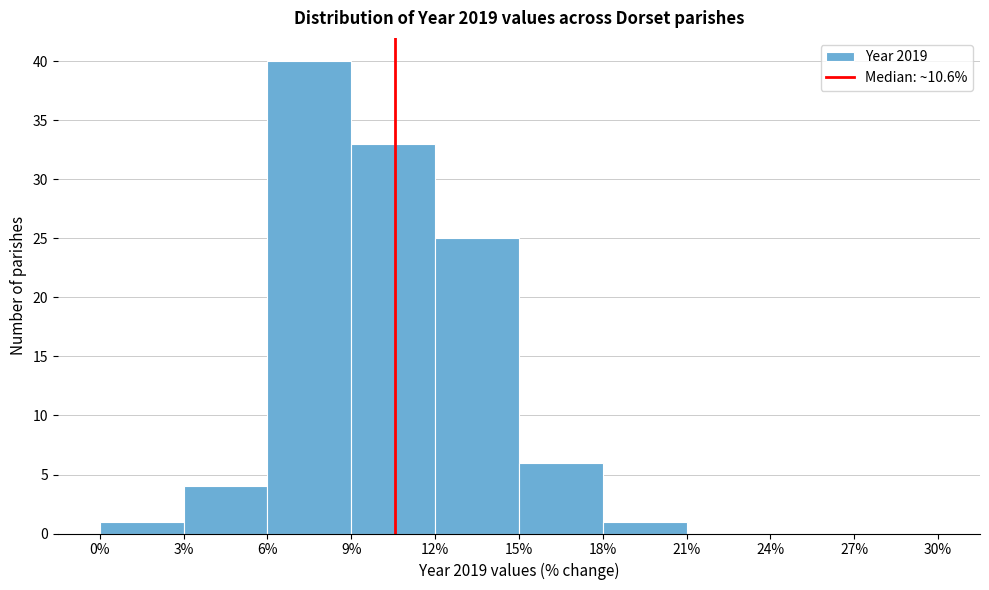

Reading left to right, list every bar in this chart as the range it spans on the x-axis followed by its height. The values are not printed on the chart, so give them approximately, as read against the axis.

0% to 3%: 1
3% to 6%: 4
6% to 9%: 40
9% to 12%: 33
12% to 15%: 25
15% to 18%: 6
18% to 21%: 1
21% to 24%: 0
24% to 27%: 0
27% to 30%: 0